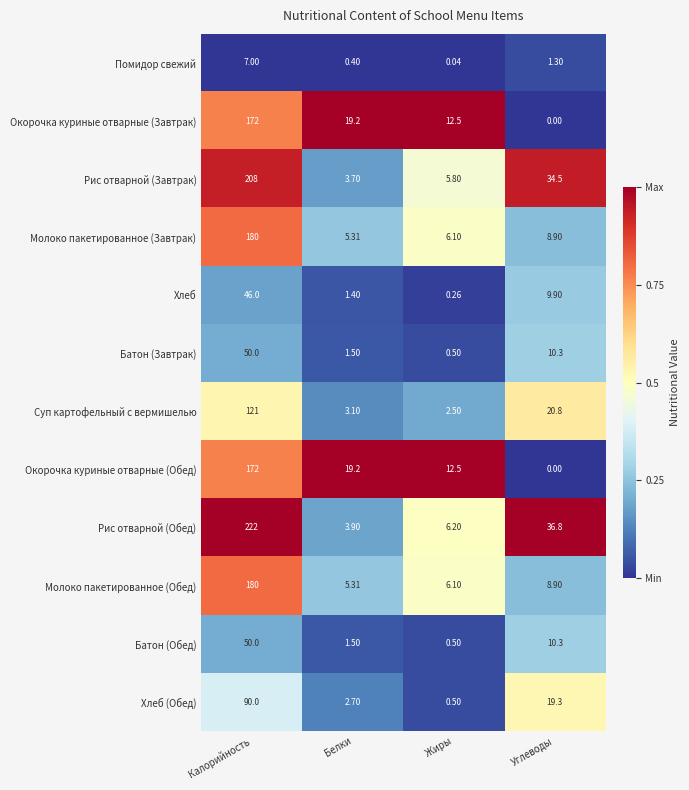

How many categories are shown in the chart?

4